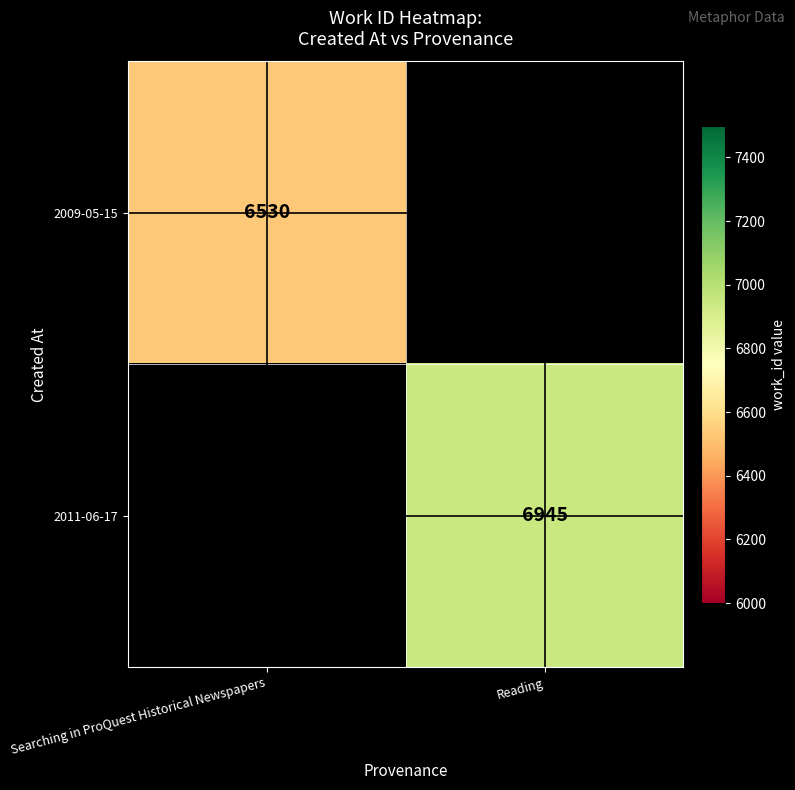

The value of 2011-06-17 at Reading is 9471. True or false?

False